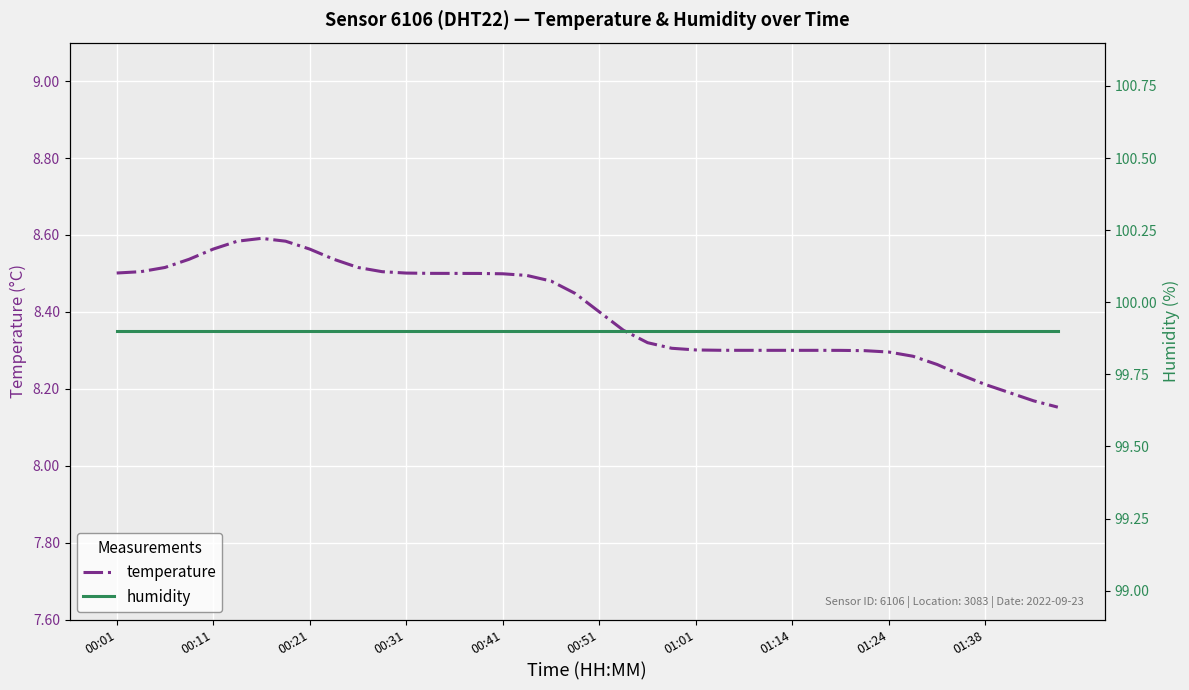

What is the difference between the highest and lowest values at 15?

91.4